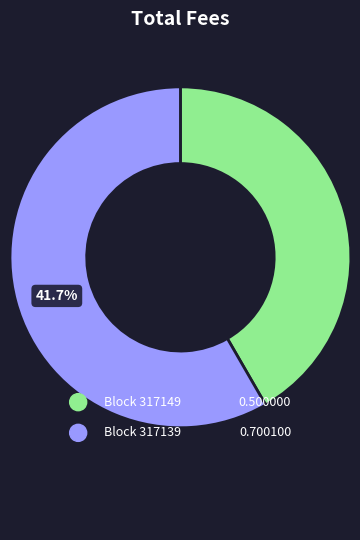

To the nearest percent, what portion does 317139 represent?

58%